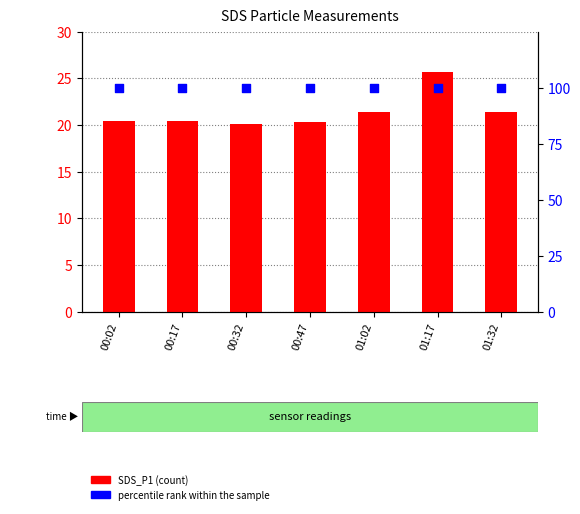

What is the total value across all series at 00:17?

120.4